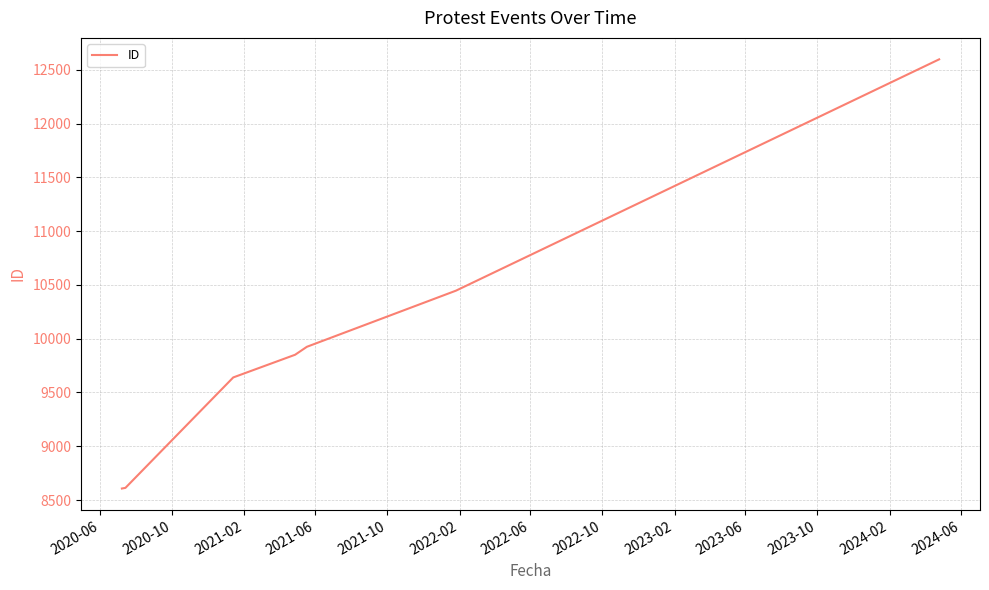

What is the sum of all values?

69681